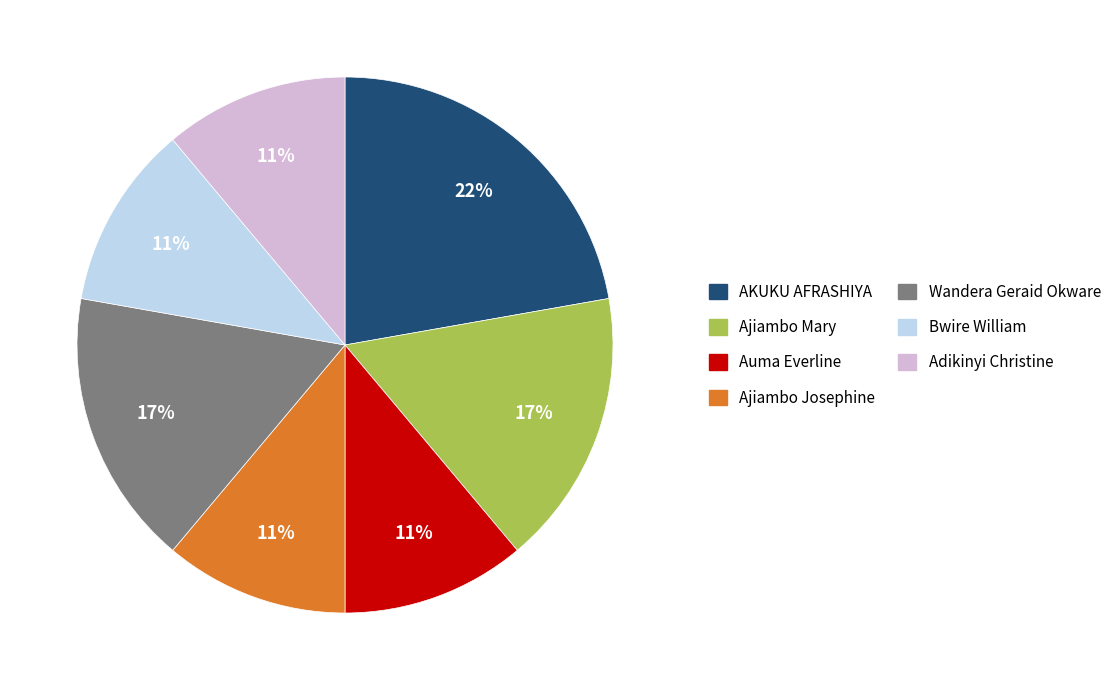

To the nearest percent, what percentage of the pie is Bwire William?

11%